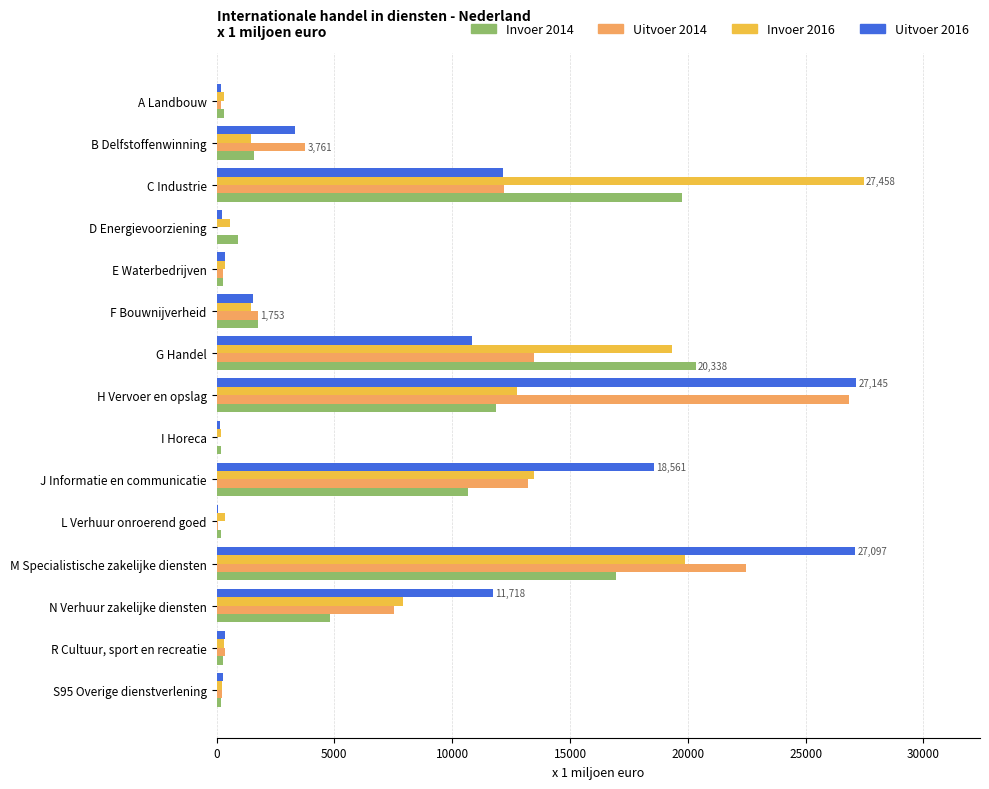

Between F Bouwnijverheid and H Vervoer en opslag, which series saw the biggest shift?

Uitvoer 2016